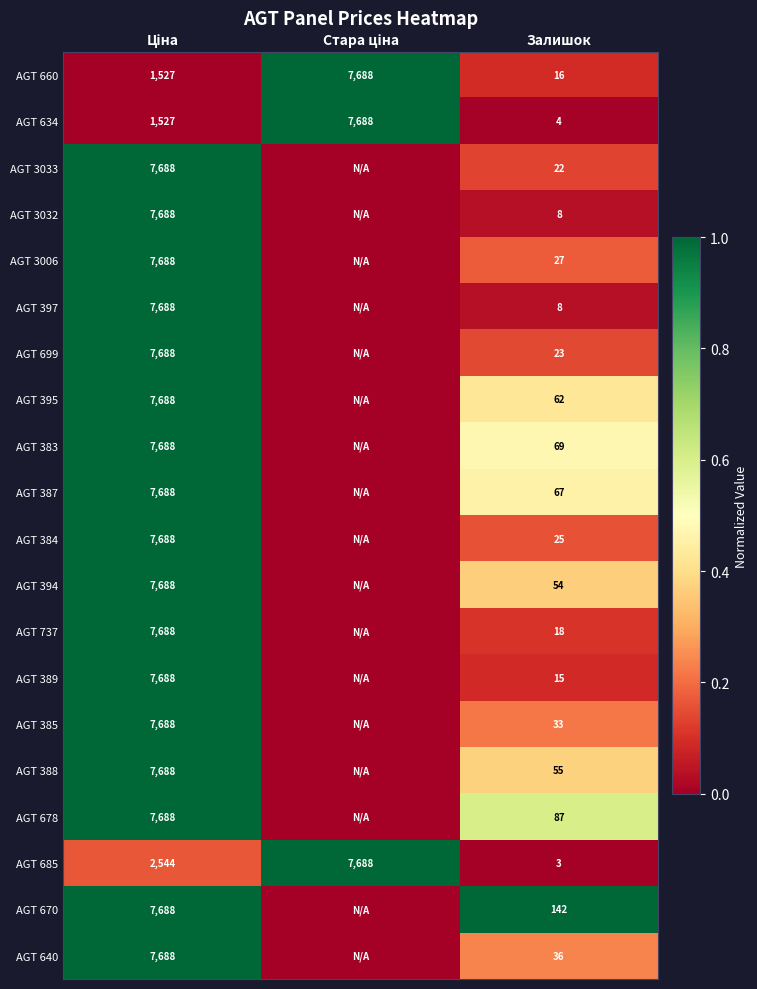

The value of AGT 737 at Залишок is 18. True or false?

True